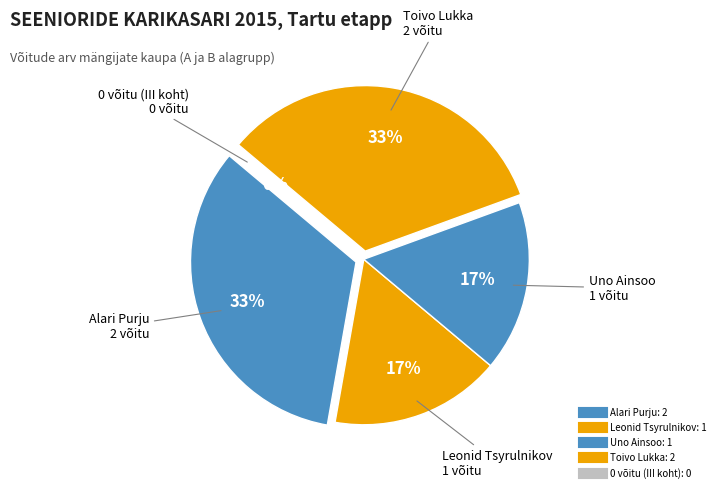

Which category has the biggest portion of the pie?

Alari Purju